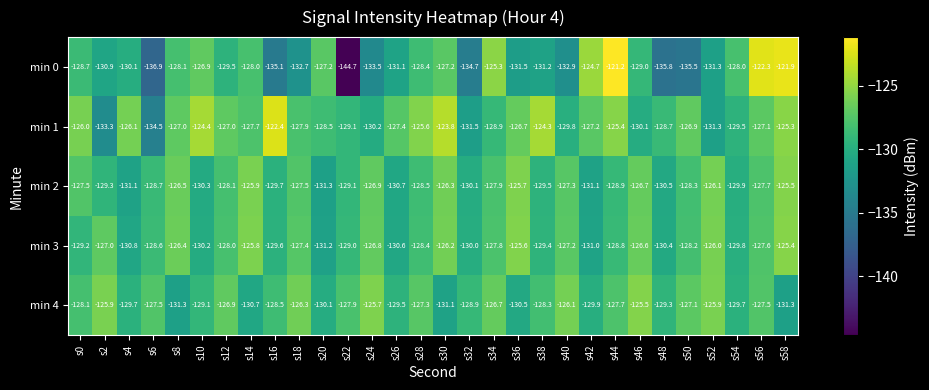

Rank the series at s4 from lowest to highest value.

min 2, min 3, min 0, min 4, min 1